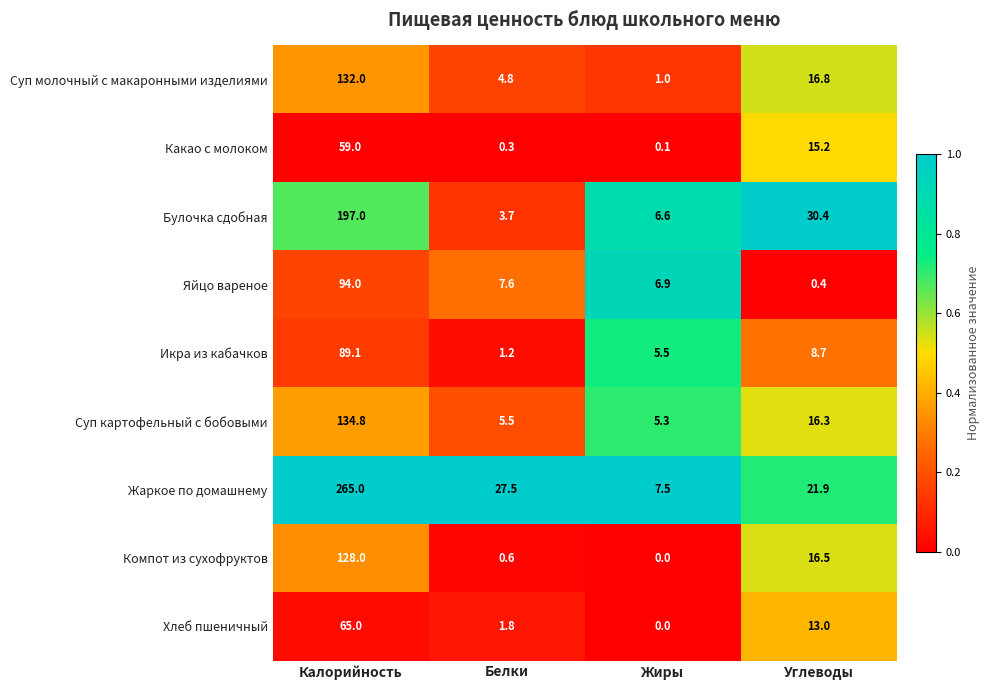

Between Калорийность and Углеводы, which series saw the biggest shift?

Жаркое по домашнему